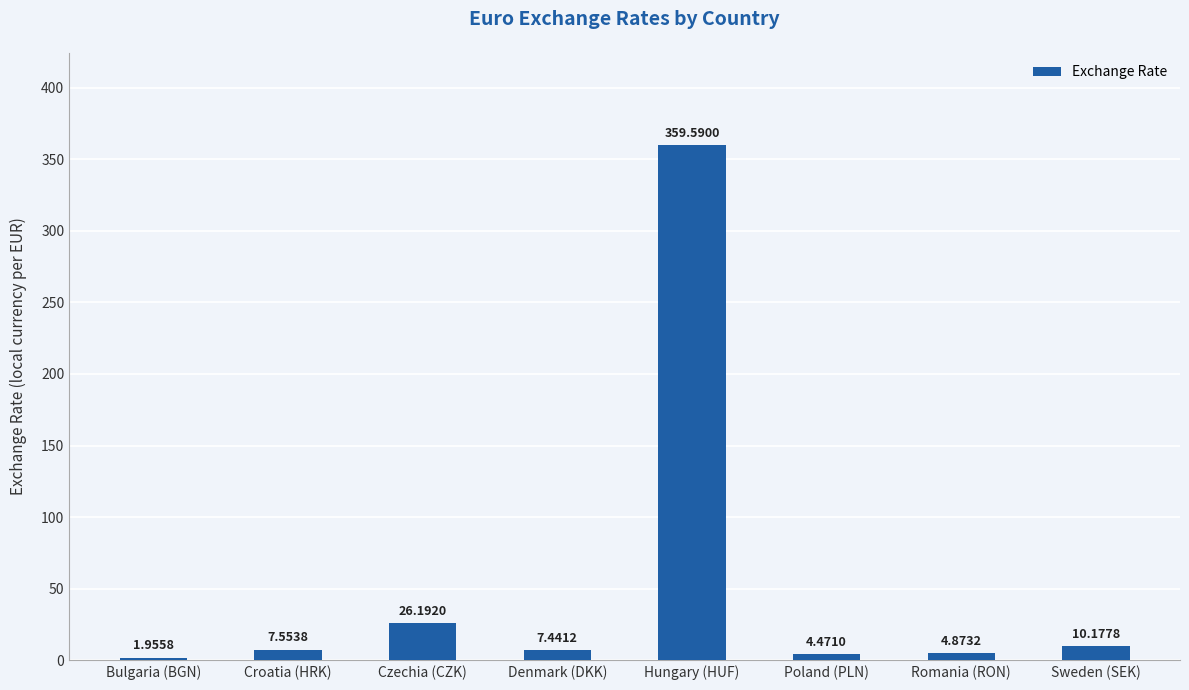

What is the ratio of the value at Hungary (HUF) to the value at Sweden (SEK)?

35.3